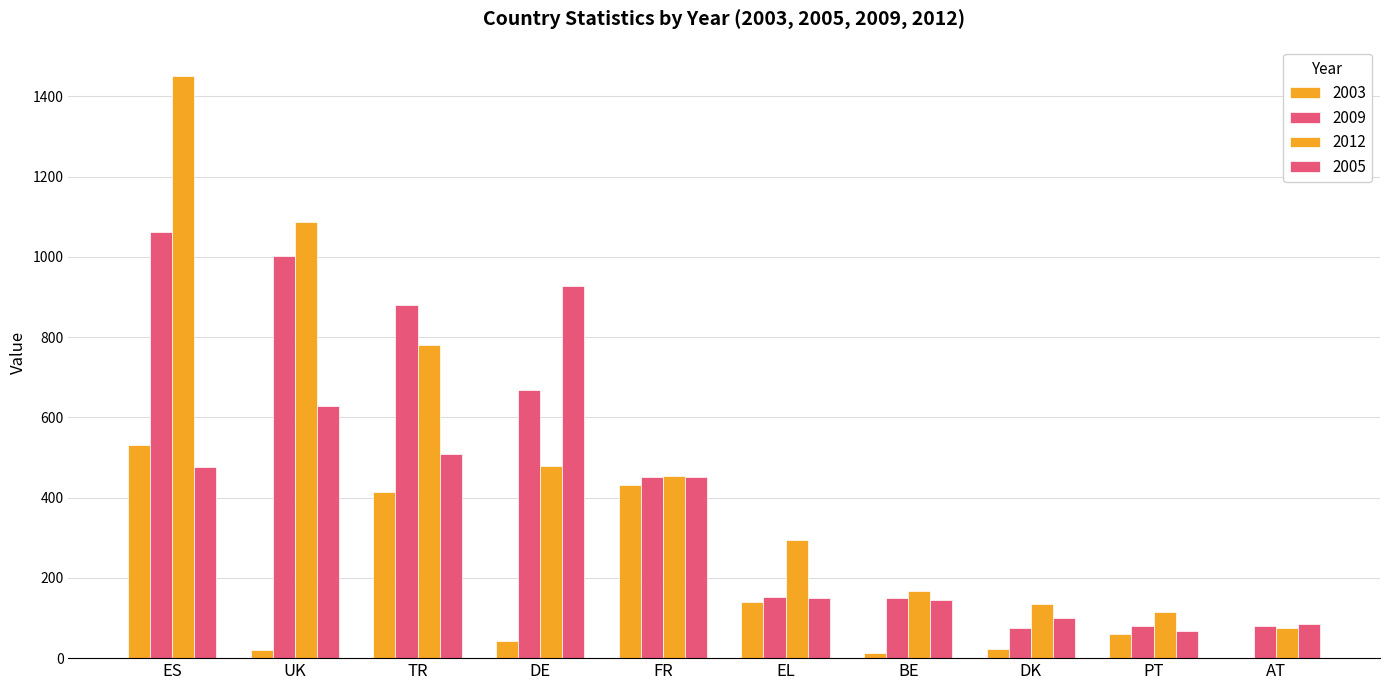

Are the bars horizontal?

No